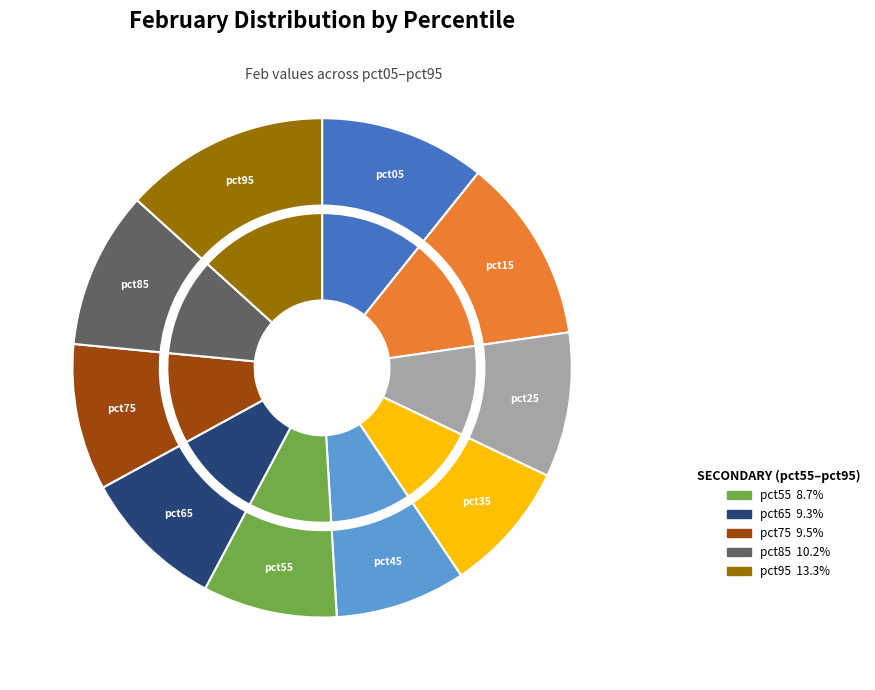

To the nearest percent, what is the combined percentage of pct25 and pct75?

19%